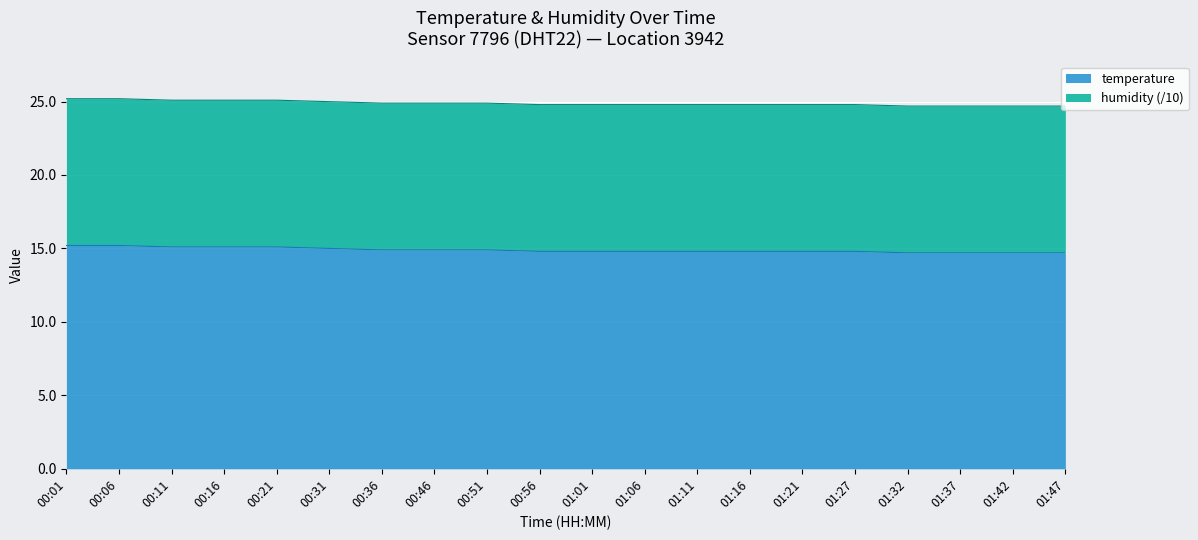

What is the value of the 9th point from the left?

14.9